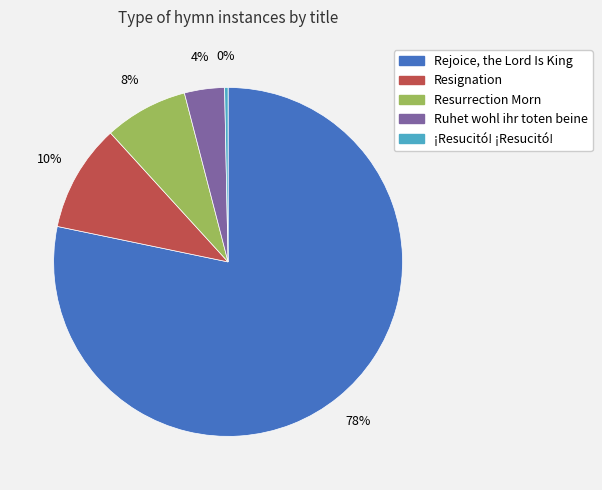

Rank the categories by value from lowest to highest.

¡Resucitó! ¡Resucitó!, Ruhet wohl ihr toten beine, Resurrection Morn, Resignation, Rejoice, the Lord Is King